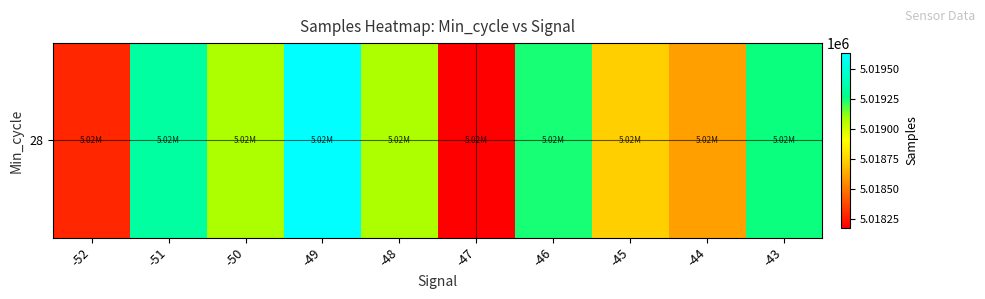

List the labels in order of value, largest first.

-49, -51, -43, -46, -48, -50, -45, -44, -52, -47